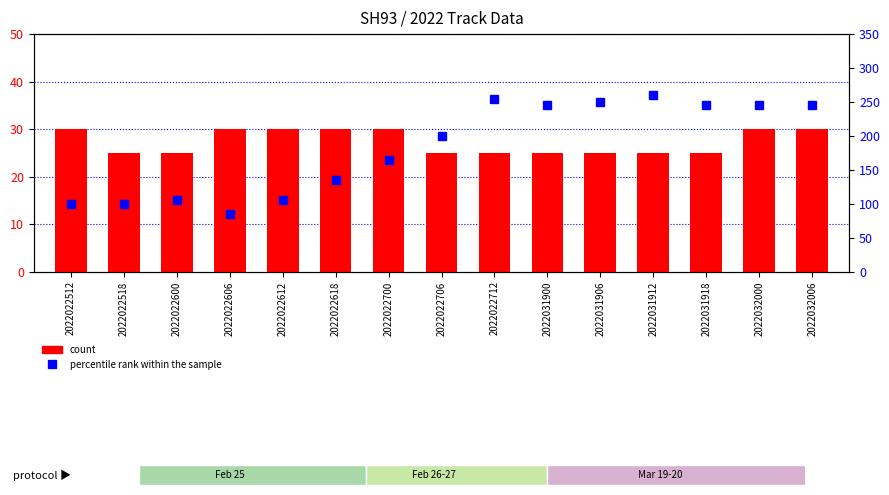

Which category has the highest value across all series?

2022031912